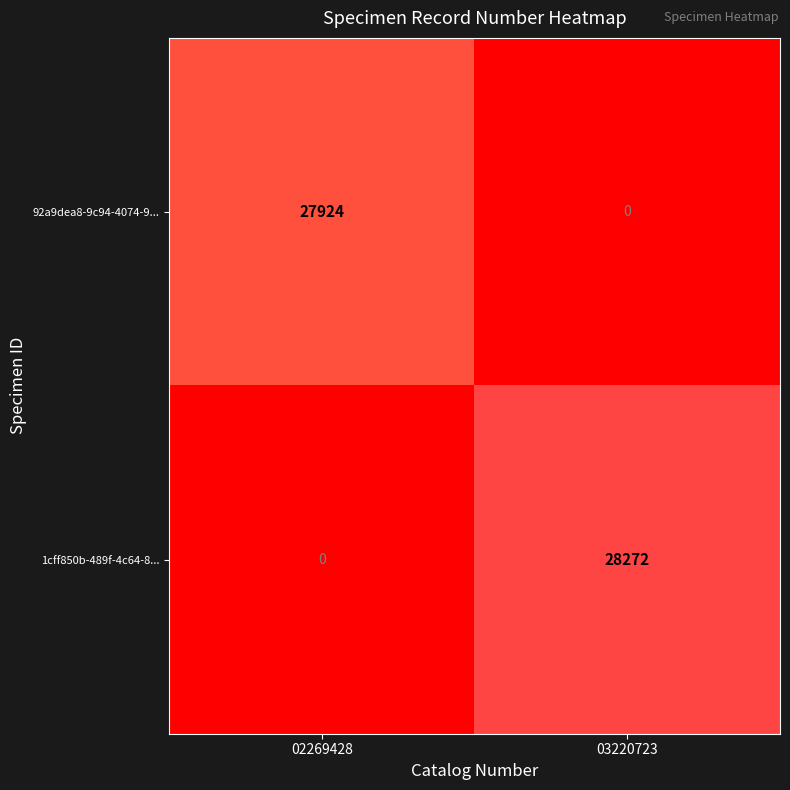

Where is 1cff850b-489f-4c64-8... nearest to the value 14136?

02269428